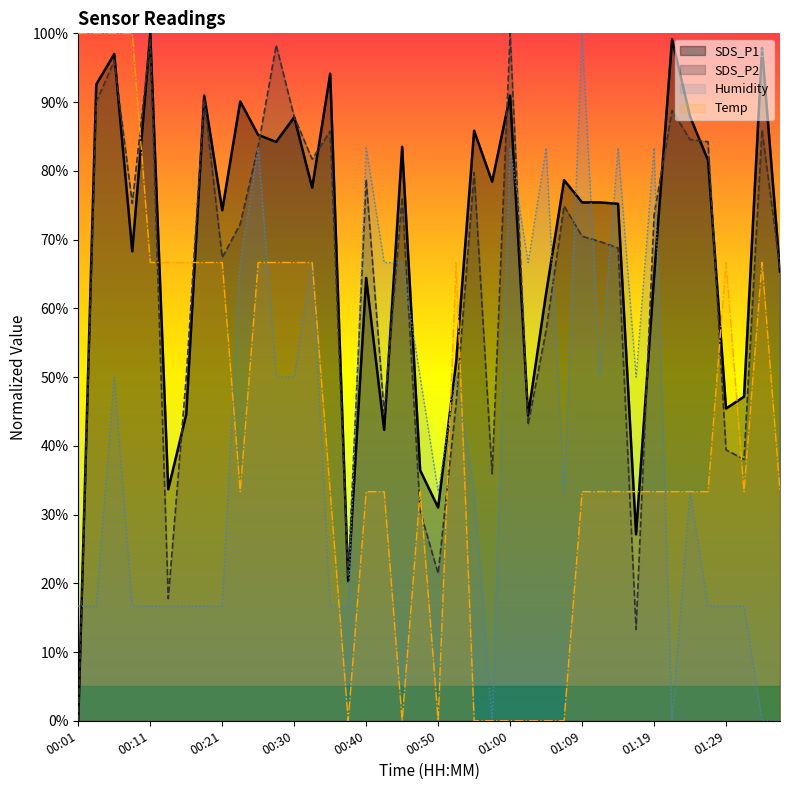

The SDS_P2 series shows 81.7 at 13. True or false?

True